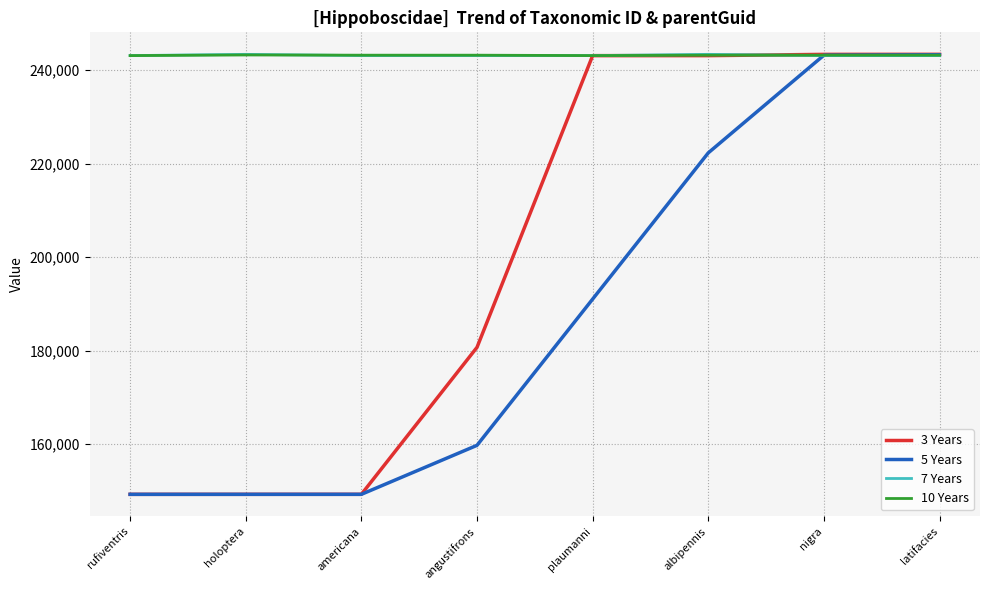

Which series changed the most between rufiventris and nigra?

3 Years